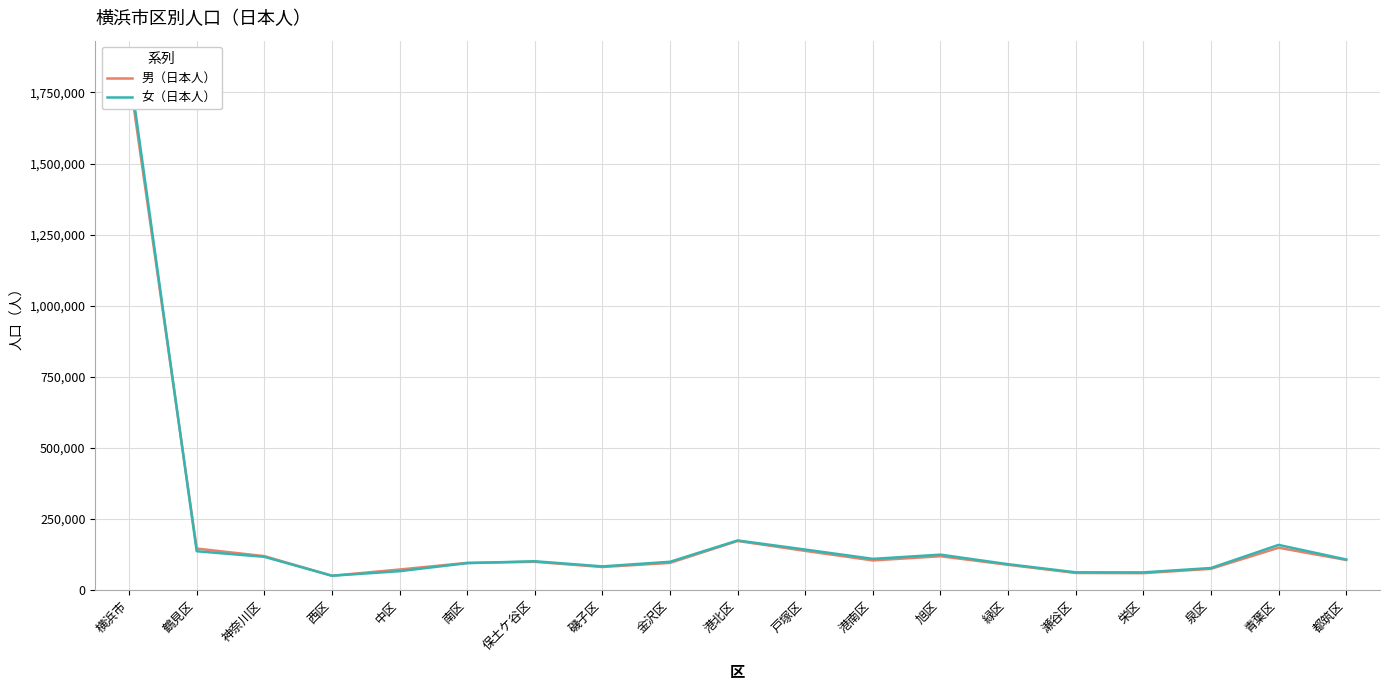

Does the chart have visible grid lines?

Yes